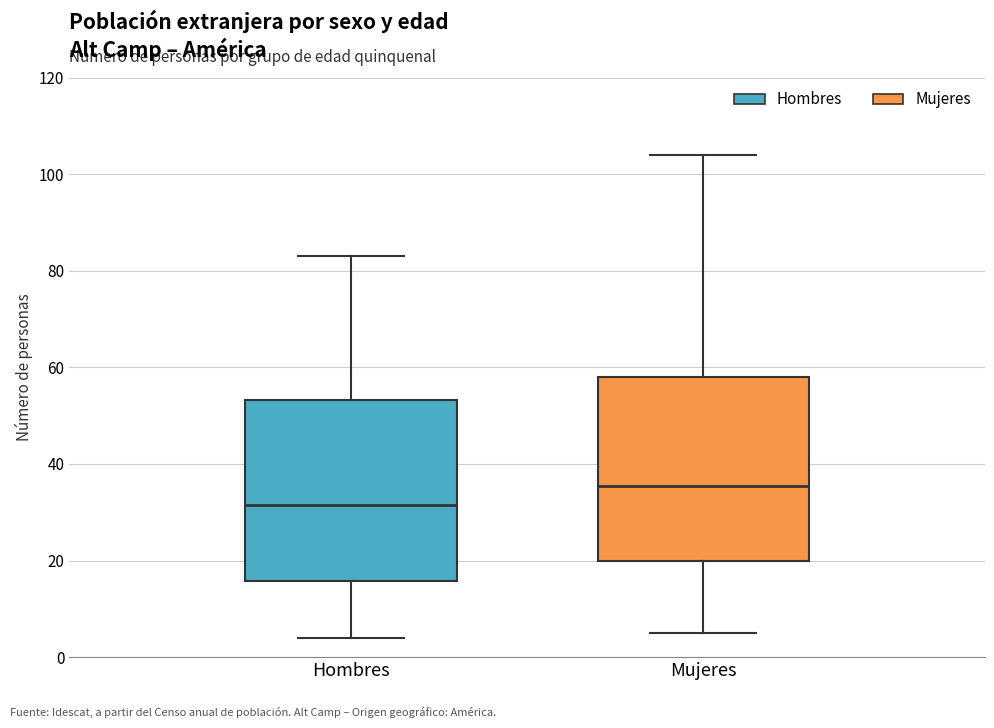

Which box's median line is the highest?

Mujeres